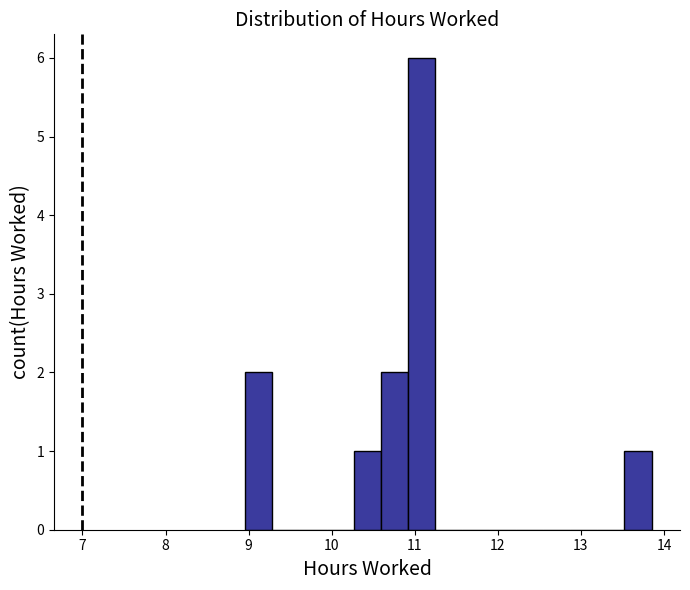

Around what value on the x-axis is the tallest bar? Give the approximate position of its centre, as read against the axis.

11.1